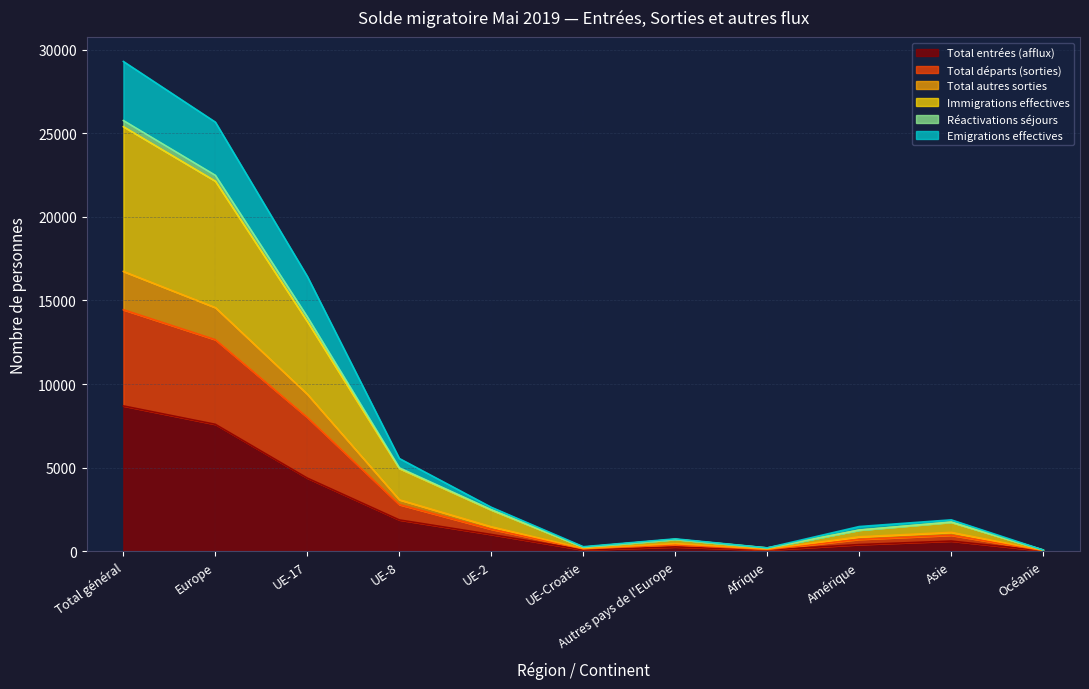

True or false: Réactivations séjours and Total départs (sorties) cross at least once.

False